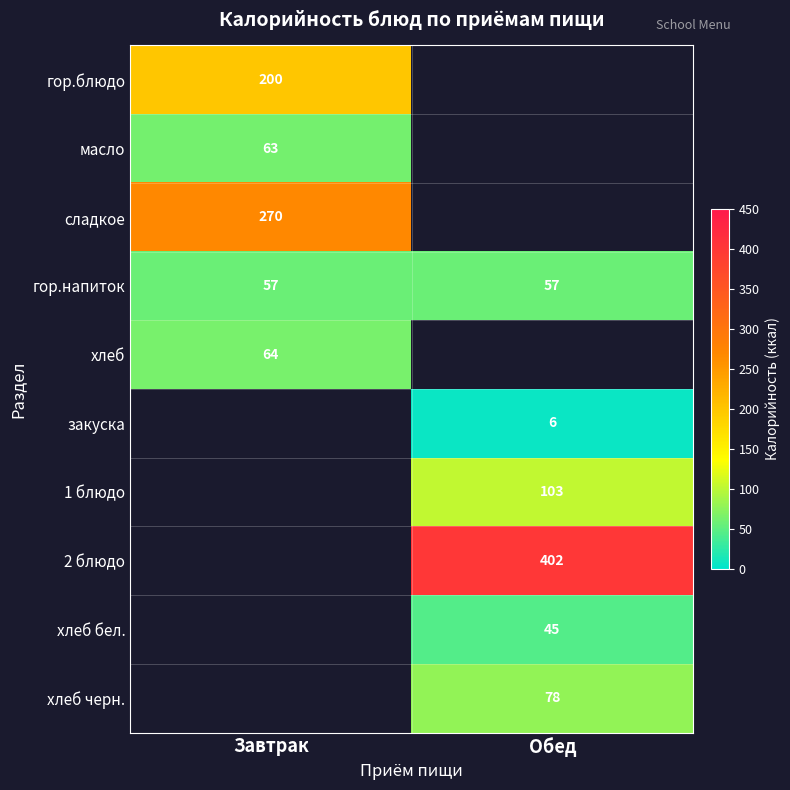

What is the minimum value for гор.напиток?

57